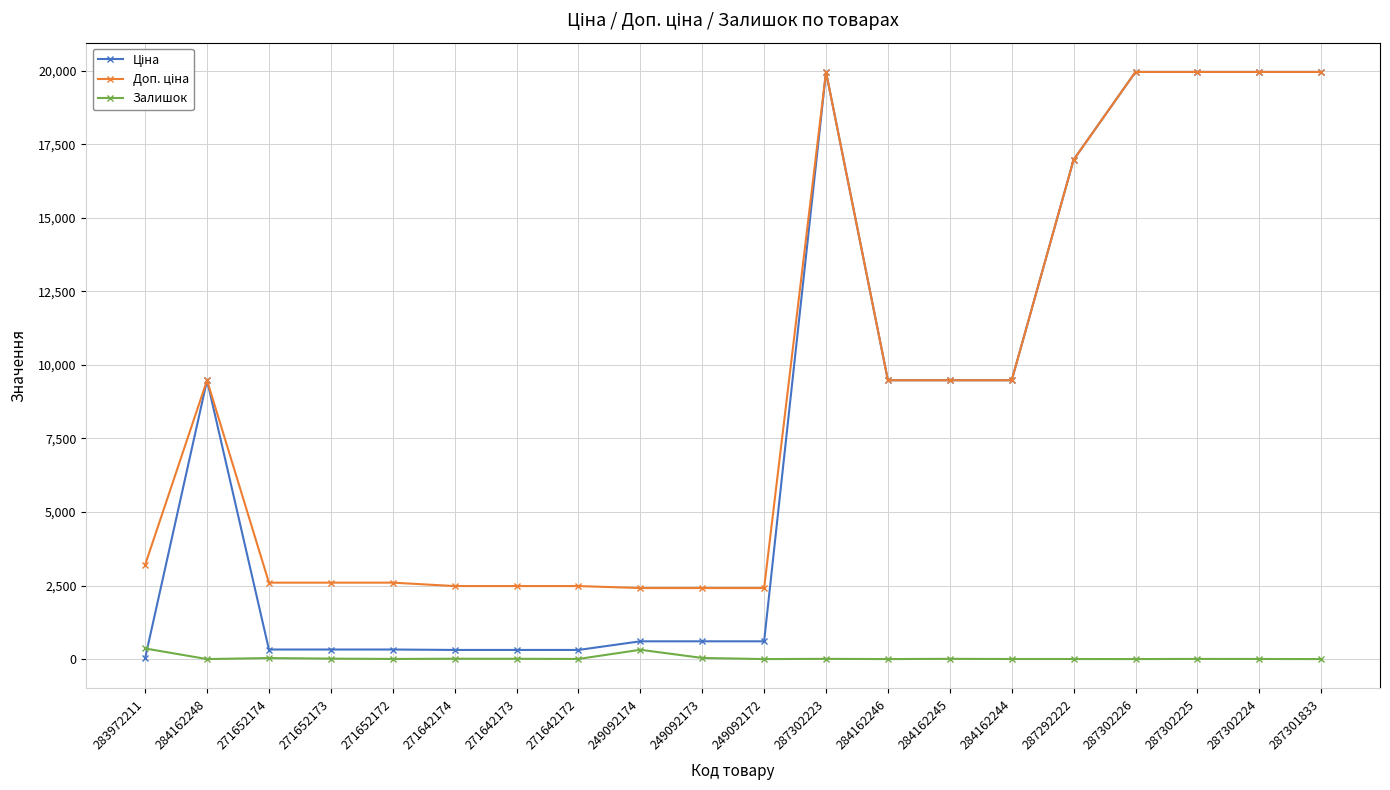

At how many categories does at least one series exceed 14362?

6